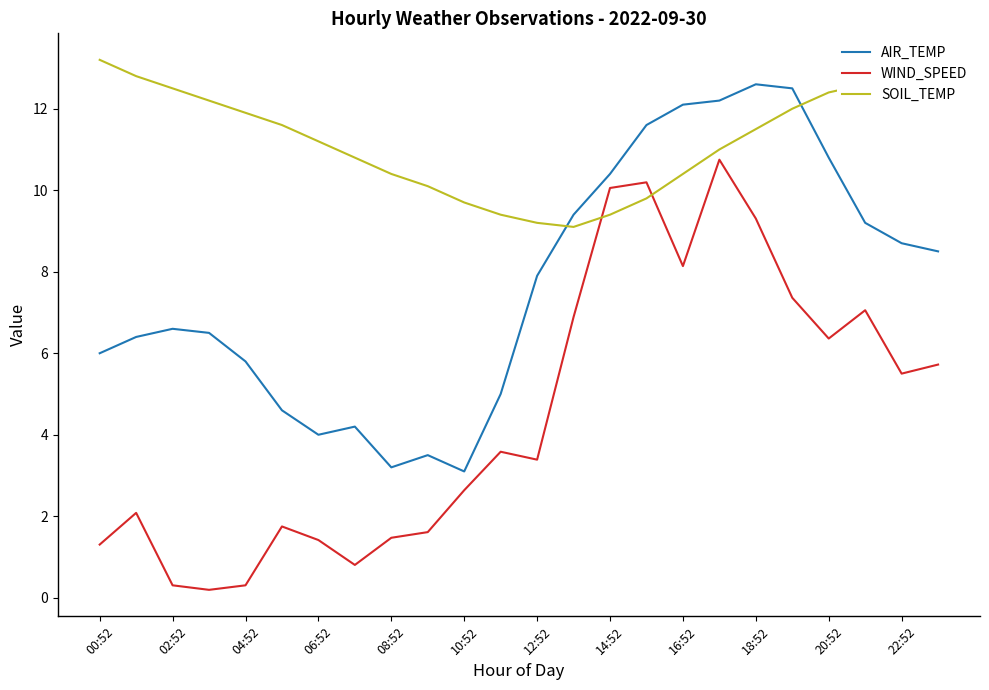

What is the difference between the maximum and minimum values in the SOIL_TEMP series?

4.1